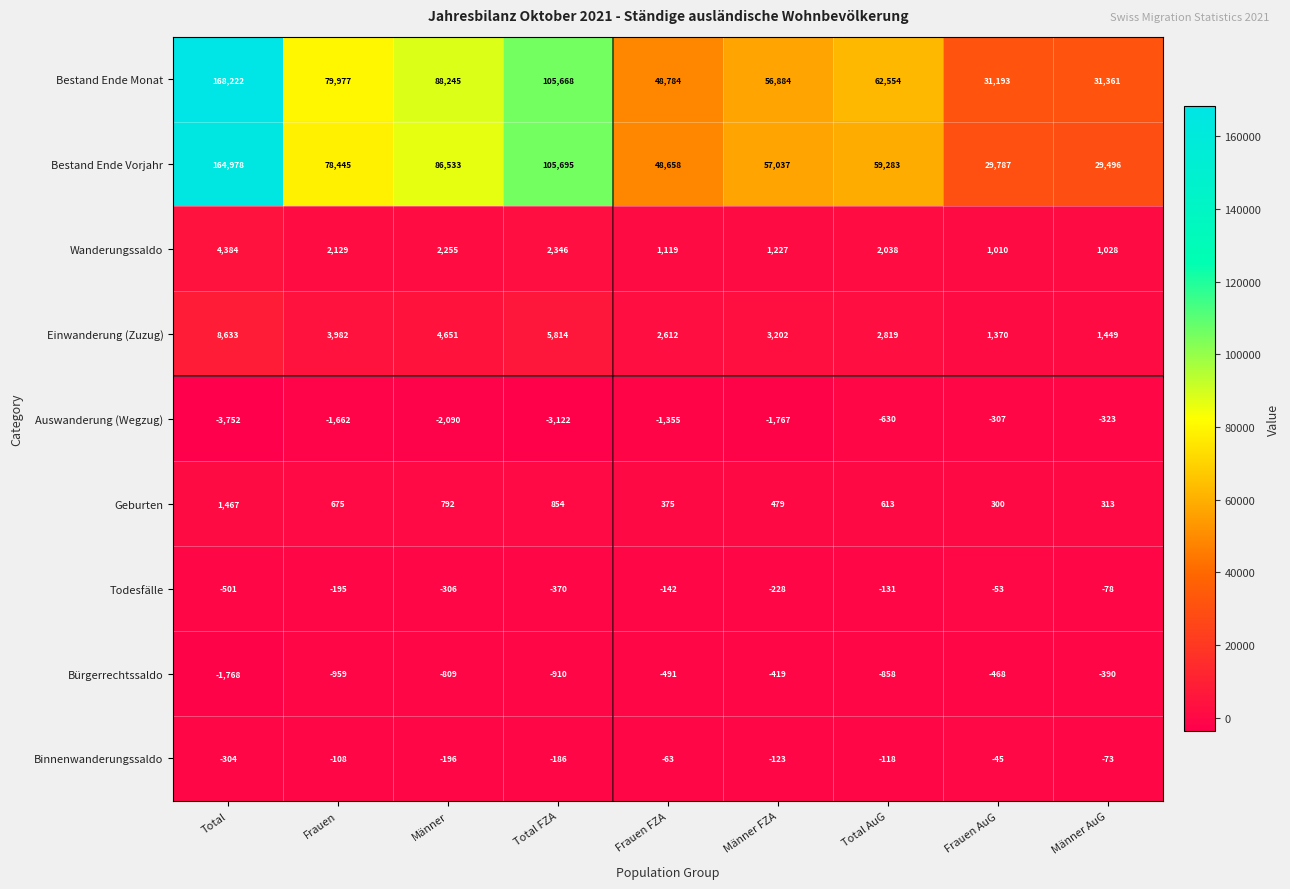

At which category does the chart reach its minimum across all series?

Total